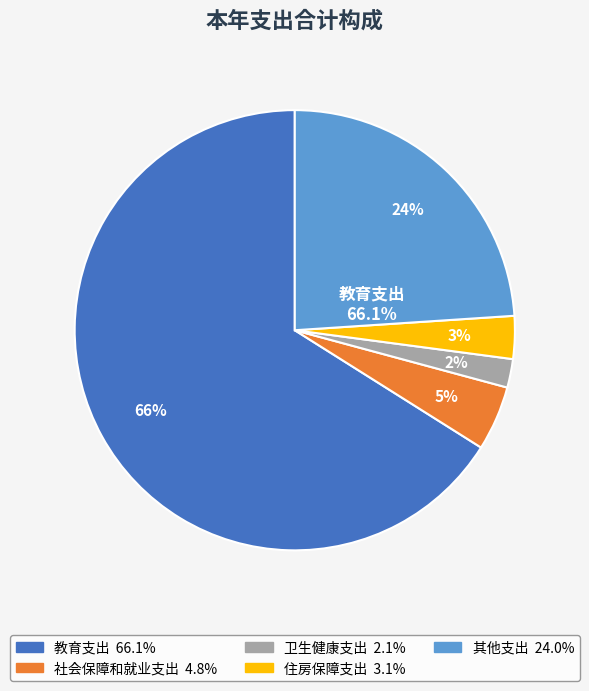

What is the ratio of the value at 社会保障和就业支出 to the value at 卫生健康支出?

2.3